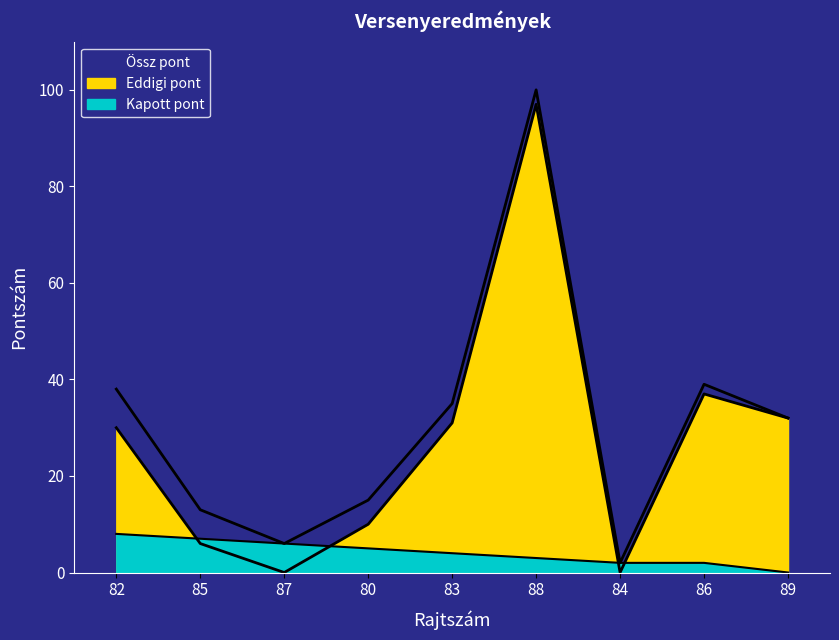

What is the greatest value displayed?

100